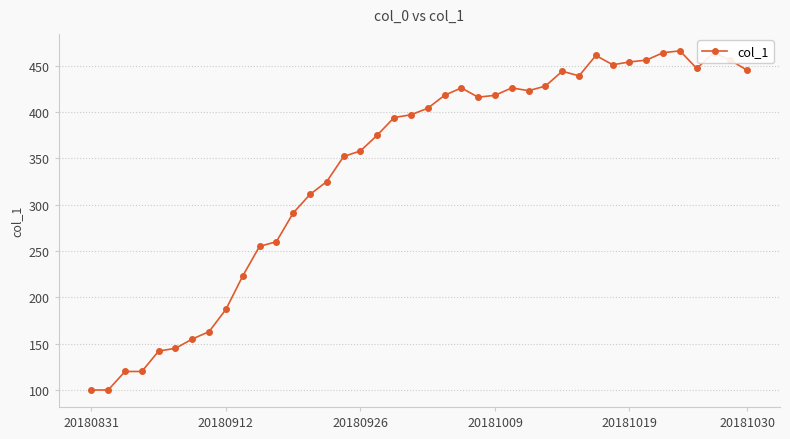

True or false: the data has more than 1 interior local peaks.

True